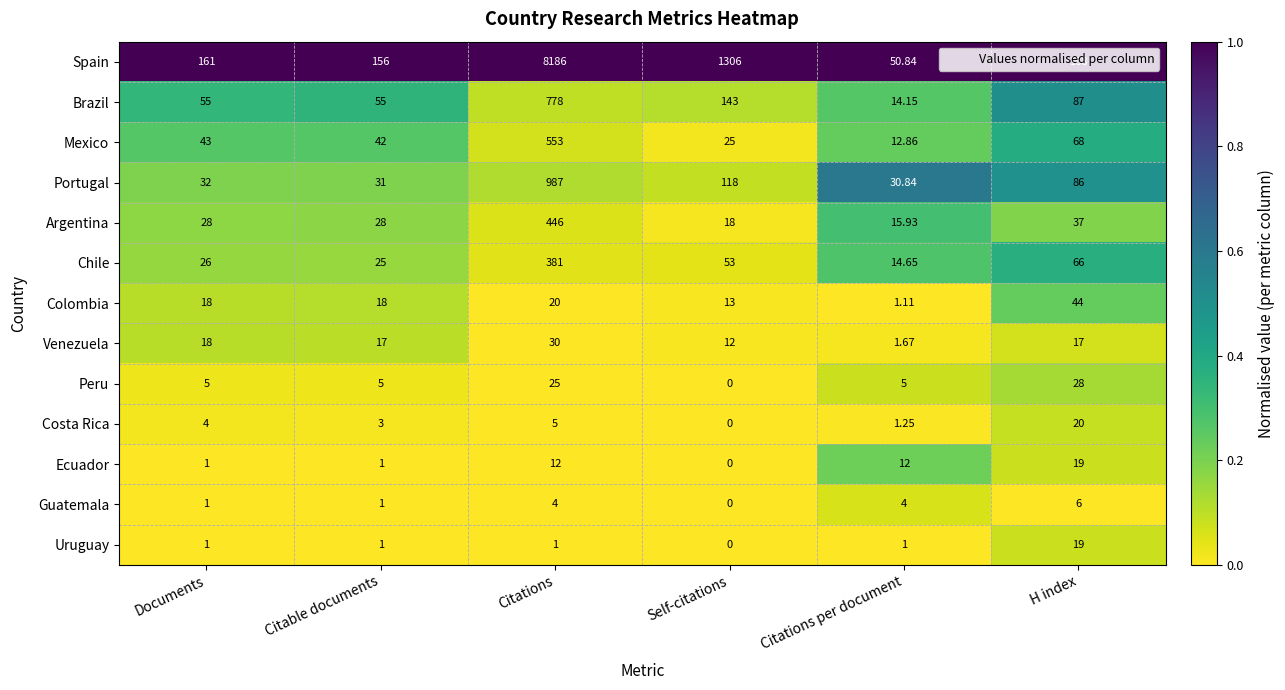

Rank the categories by Portugal value from lowest to highest.

Citations per document, Citable documents, Documents, H index, Self-citations, Citations